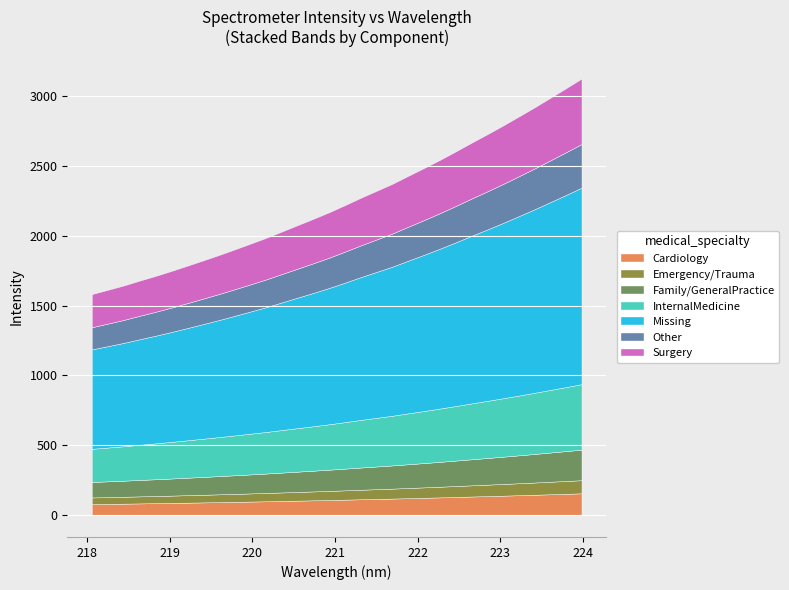

At which label does the data first exceed 2219?

221.1174